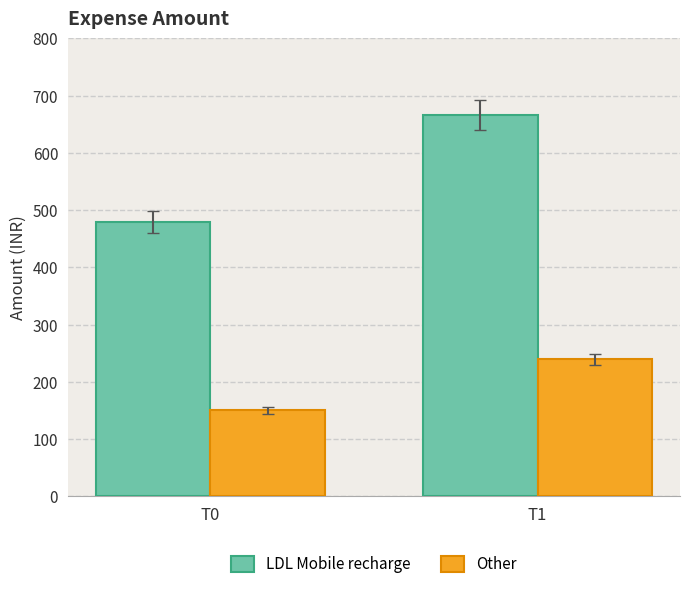

The value of Other at T1 is 355. True or false?

False